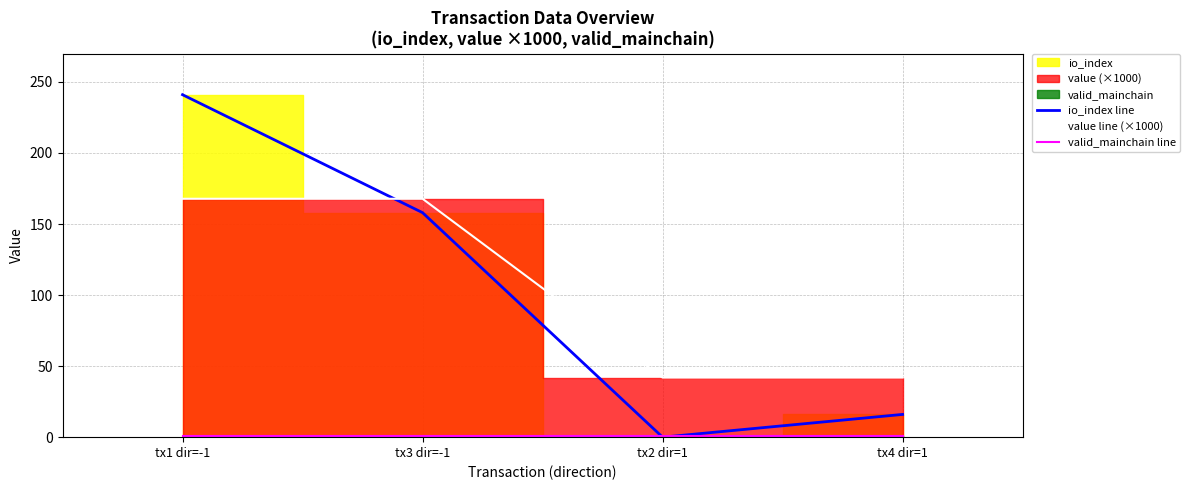

What is the maximum value shown in the chart?

241.0